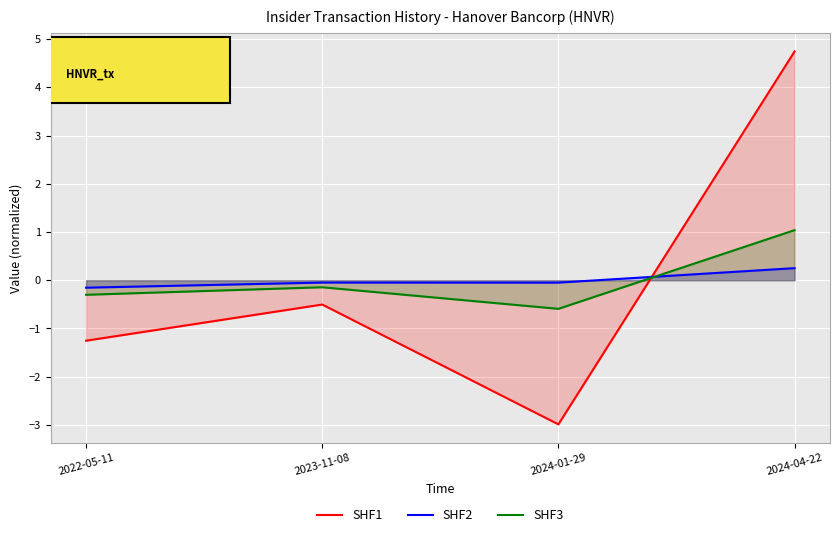

Which series has the widest spread of values?

SHF1